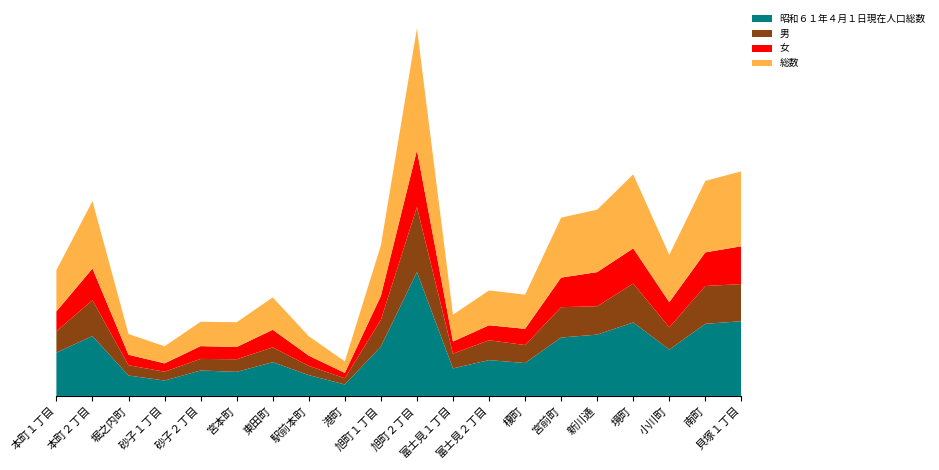

Reading left to right, transcribe all the data shown in this chart.

昭和６１年４月１日現在人口総数: 864	1194	407	307	507	480	673	415	228	985	2470	549	714	656	1165	1223	1465	924	1438	1490
男: 428	715	205	176	231	251	295	185	124	532	1296	293	396	359	605	565	776	444	754	741
女: 394	631	209	166	255	244	351	203	106	477	1134	243	299	323	590	681	701	501	671	754
総数: 822	1346	414	342	486	495	646	388	230	1009	2430	536	695	682	1195	1246	1477	945	1425	1495